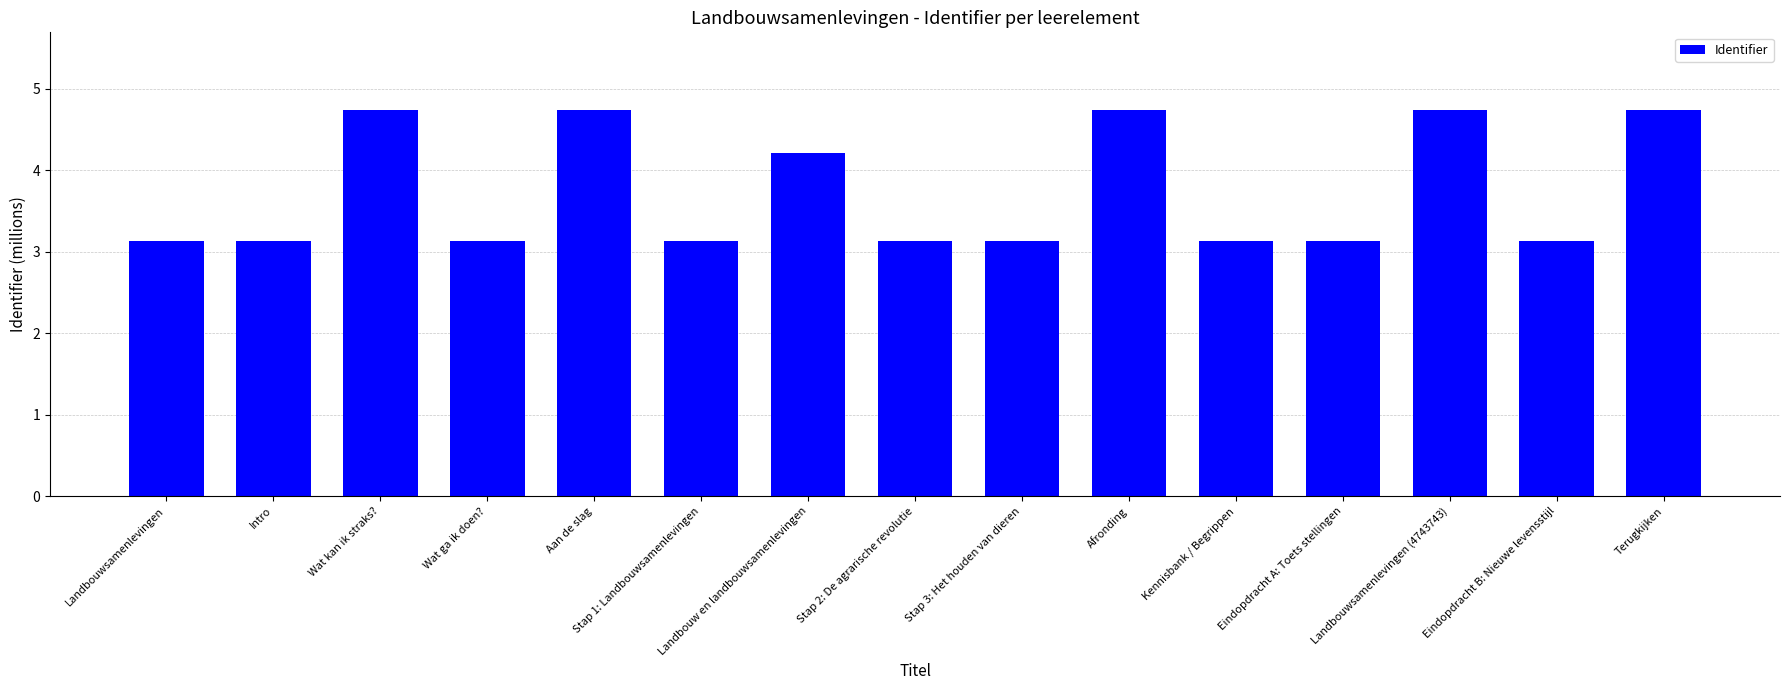

Reading right to left, extract all data points from this chart.

4.7	3.1	4.7	3.1	3.1	4.7	3.1	3.1	4.2	3.1	4.7	3.1	4.7	3.1	3.1